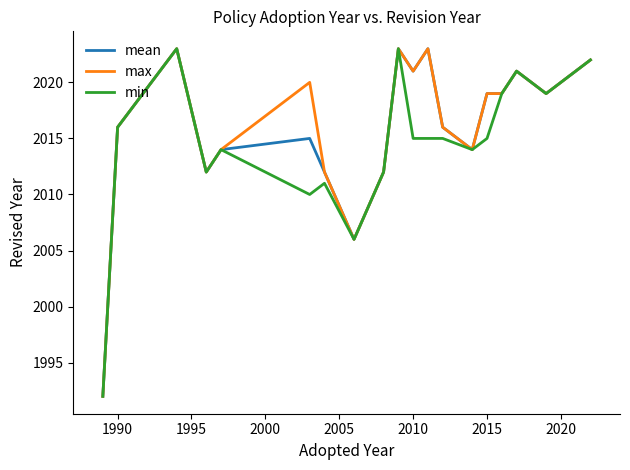

What is the highest value of the mean series?

2023